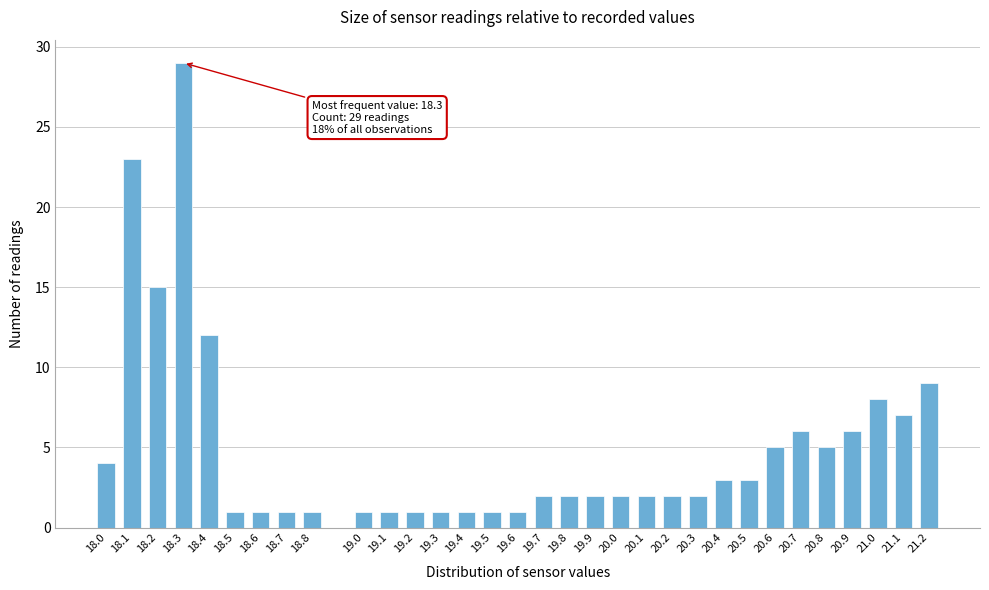

The value at 20.4 is 3. True or false?

True